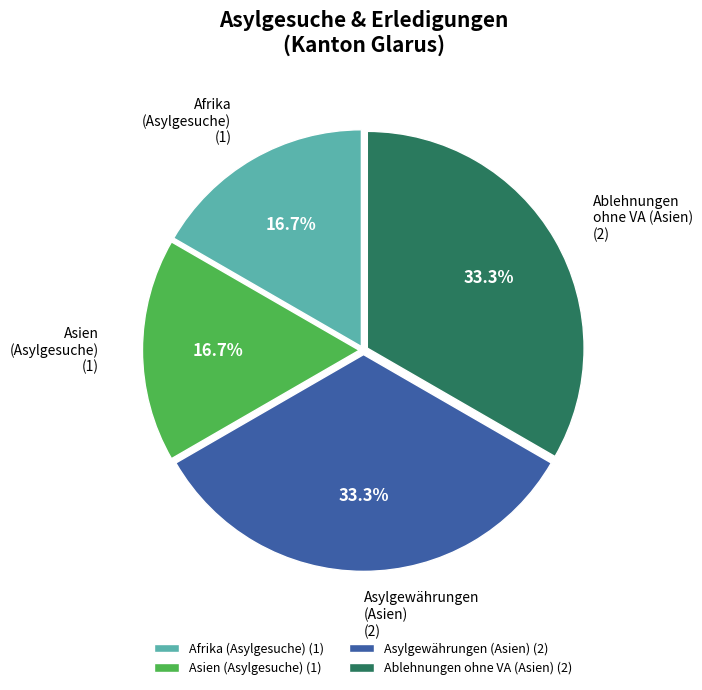

Between Asien (Asylgesuche) (1) and Asylgewährungen (Asien) (2), which is larger?

Asylgewährungen (Asien) (2)